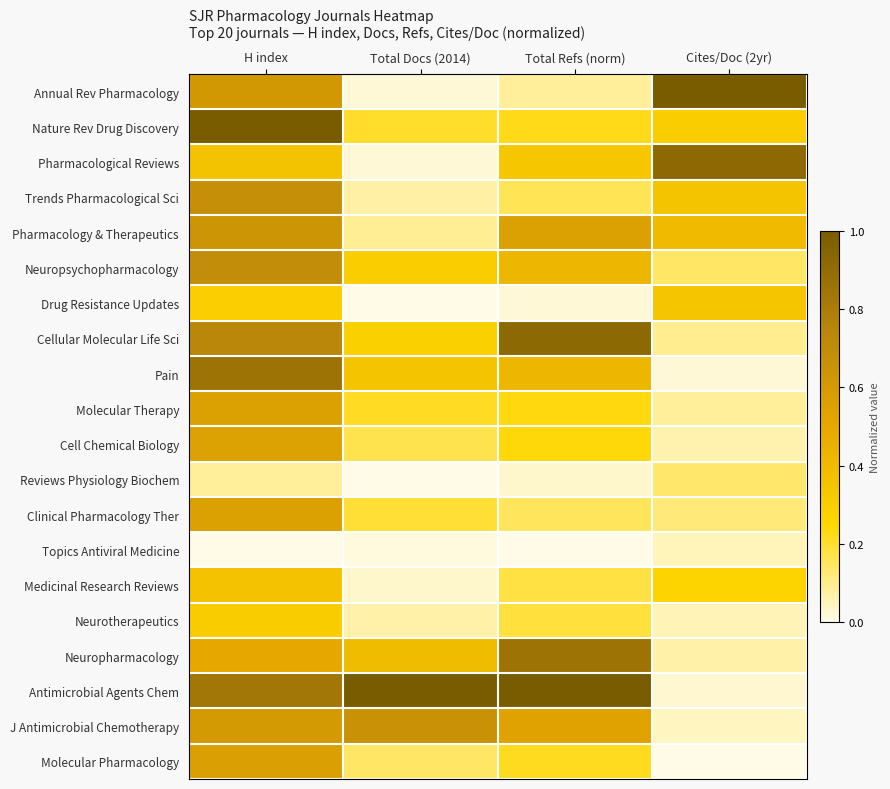

Reading left to right, transcribe all the data shown in this chart.

Annual Rev Pharmacology: H index=0.6	Total Docs (2014)=0.0	Total Refs (norm)=0.1	Cites/Doc (2yr)=1.0
Nature Rev Drug Discovery: H index=1.0	Total Docs (2014)=0.2	Total Refs (norm)=0.2	Cites/Doc (2yr)=0.3
Pharmacological Reviews: H index=0.4	Total Docs (2014)=0.0	Total Refs (norm)=0.3	Cites/Doc (2yr)=0.9
Trends Pharmacological Sci: H index=0.7	Total Docs (2014)=0.1	Total Refs (norm)=0.2	Cites/Doc (2yr)=0.3
Pharmacology & Therapeutics: H index=0.6	Total Docs (2014)=0.1	Total Refs (norm)=0.6	Cites/Doc (2yr)=0.4
Neuropsychopharmacology: H index=0.7	Total Docs (2014)=0.3	Total Refs (norm)=0.4	Cites/Doc (2yr)=0.1
Drug Resistance Updates: H index=0.3	Total Docs (2014)=0.0	Total Refs (norm)=0.0	Cites/Doc (2yr)=0.3
Cellular Molecular Life Sci: H index=0.7	Total Docs (2014)=0.3	Total Refs (norm)=0.9	Cites/Doc (2yr)=0.1
Pain: H index=0.9	Total Docs (2014)=0.3	Total Refs (norm)=0.4	Cites/Doc (2yr)=0.0
Molecular Therapy: H index=0.6	Total Docs (2014)=0.2	Total Refs (norm)=0.2	Cites/Doc (2yr)=0.1
Cell Chemical Biology: H index=0.5	Total Docs (2014)=0.2	Total Refs (norm)=0.2	Cites/Doc (2yr)=0.1
Reviews Physiology Biochem: H index=0.1	Total Docs (2014)=0.0	Total Refs (norm)=0.0	Cites/Doc (2yr)=0.1
Clinical Pharmacology Ther: H index=0.6	Total Docs (2014)=0.2	Total Refs (norm)=0.2	Cites/Doc (2yr)=0.1
Topics Antiviral Medicine: H index=0.0	Total Docs (2014)=0.0	Total Refs (norm)=0.0	Cites/Doc (2yr)=0.0
Medicinal Research Reviews: H index=0.4	Total Docs (2014)=0.0	Total Refs (norm)=0.2	Cites/Doc (2yr)=0.3
Neurotherapeutics: H index=0.3	Total Docs (2014)=0.1	Total Refs (norm)=0.2	Cites/Doc (2yr)=0.1
Neuropharmacology: H index=0.5	Total Docs (2014)=0.4	Total Refs (norm)=0.9	Cites/Doc (2yr)=0.1
Antimicrobial Agents Chem: H index=0.8	Total Docs (2014)=1.0	Total Refs (norm)=1.0	Cites/Doc (2yr)=0.0
J Antimicrobial Chemotherapy: H index=0.6	Total Docs (2014)=0.7	Total Refs (norm)=0.5	Cites/Doc (2yr)=0.0
Molecular Pharmacology: H index=0.6	Total Docs (2014)=0.1	Total Refs (norm)=0.2	Cites/Doc (2yr)=0.0